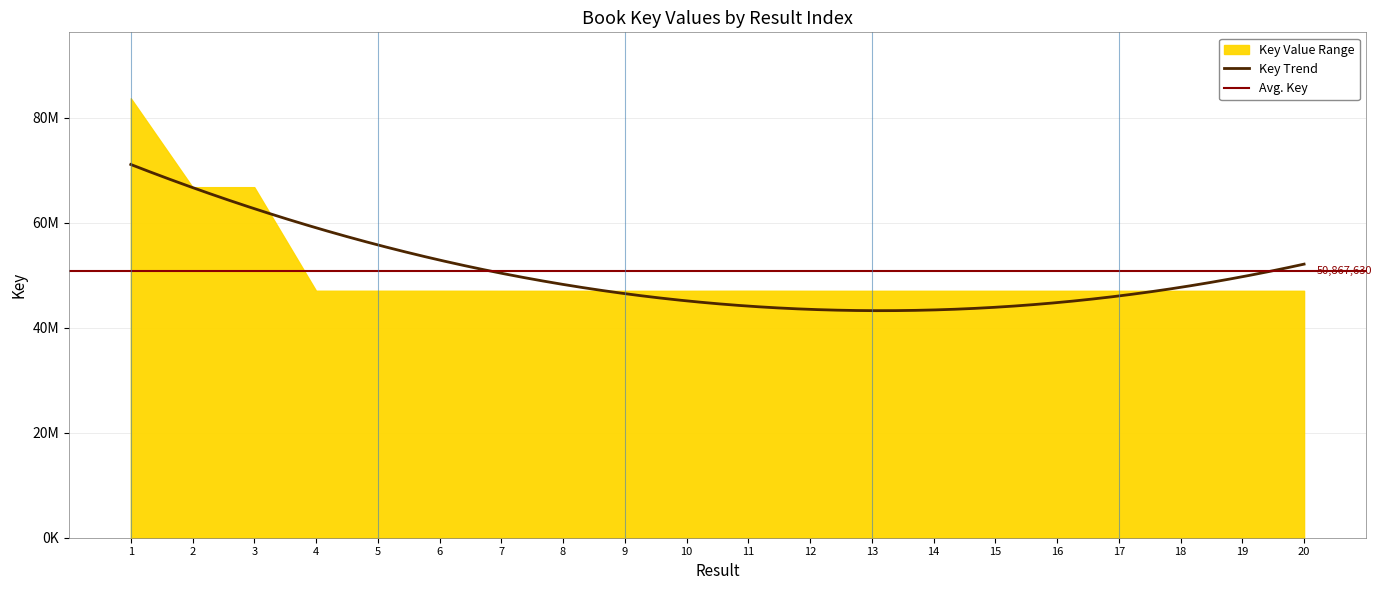

Rank the categories by value from lowest to highest.

9, 19, 13, 18, 10, 20, 16, 17, 7, 12, 15, 8, 14, 4, 5, 6, 11, 3, 2, 1